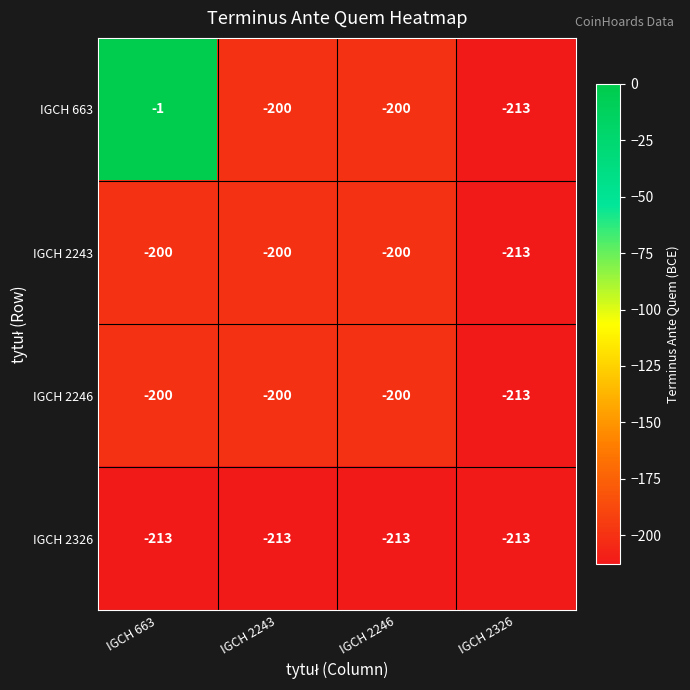

The value of IGCH 2246 at IGCH 2243 is -107. True or false?

False